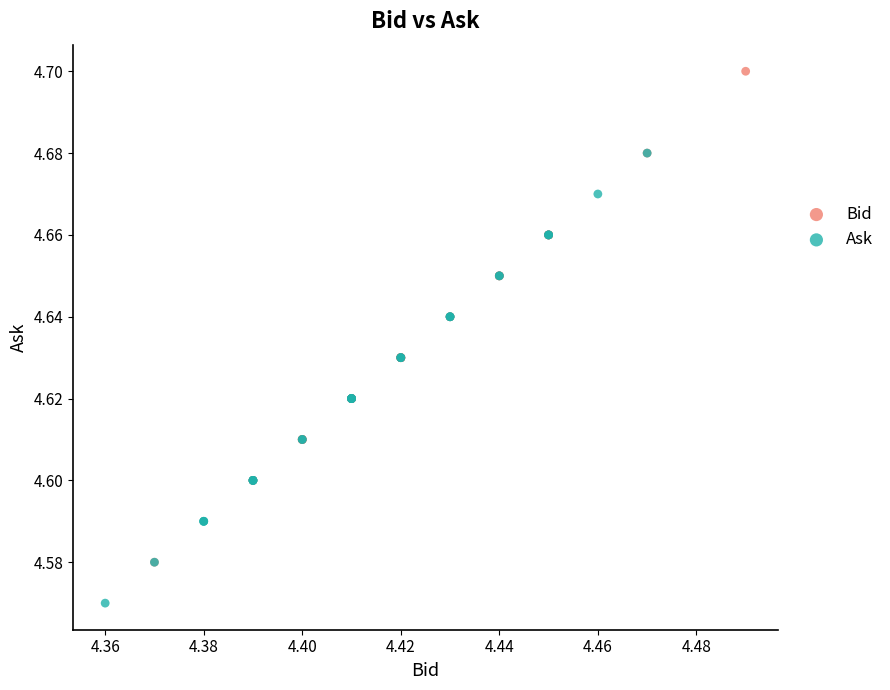

Which series reaches the minimum Y coordinate?

Ask